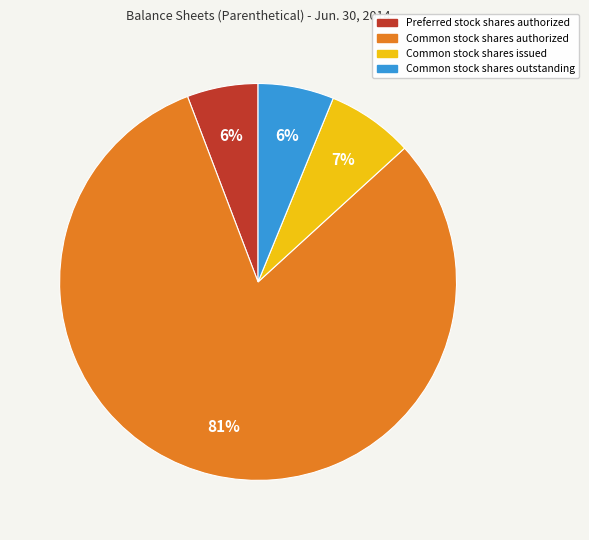

The Preferred stock shares authorized slice represents 21% of the pie. True or false?

False